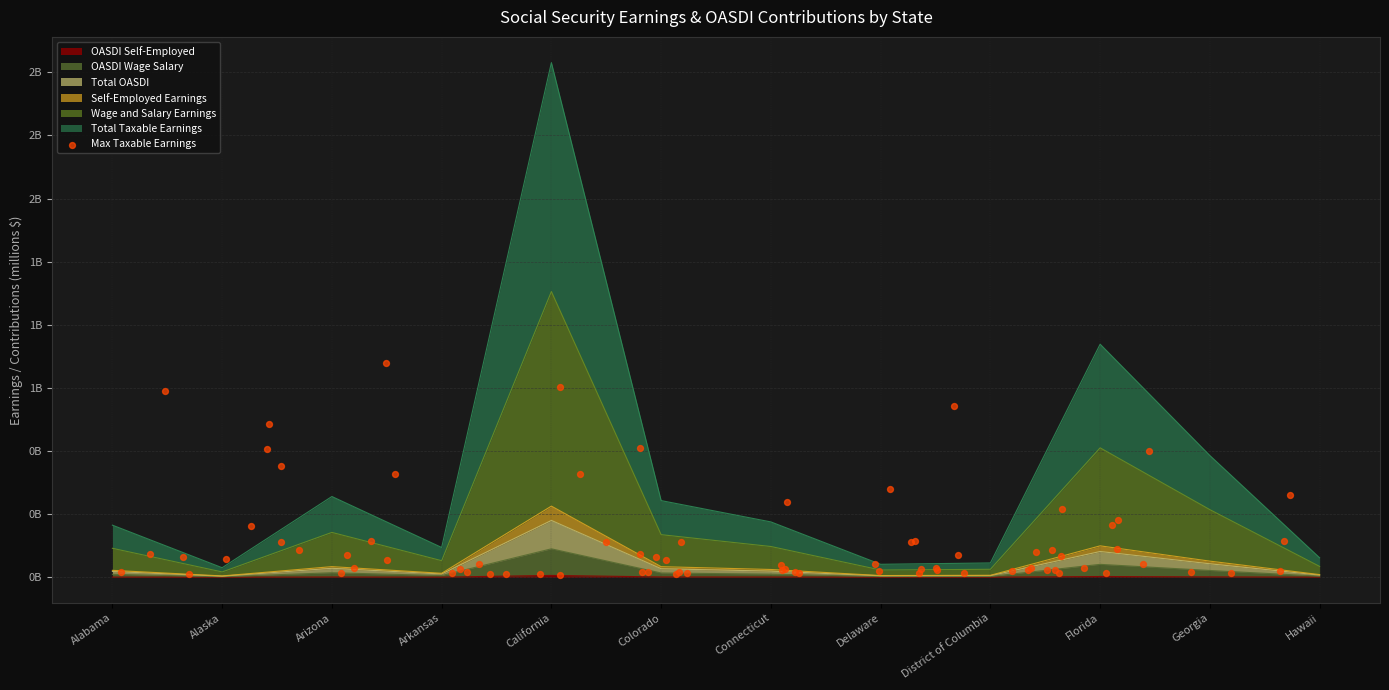

What is the total value across all series at Georgia?

894.2